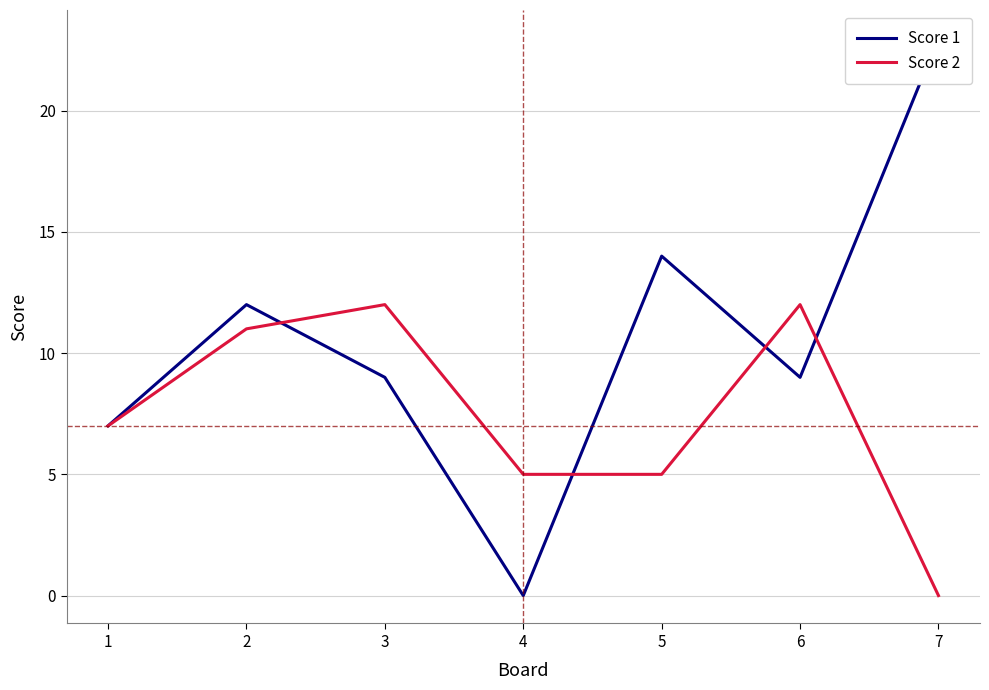

What is the difference between the Score 2 values at 7 and 2?

11